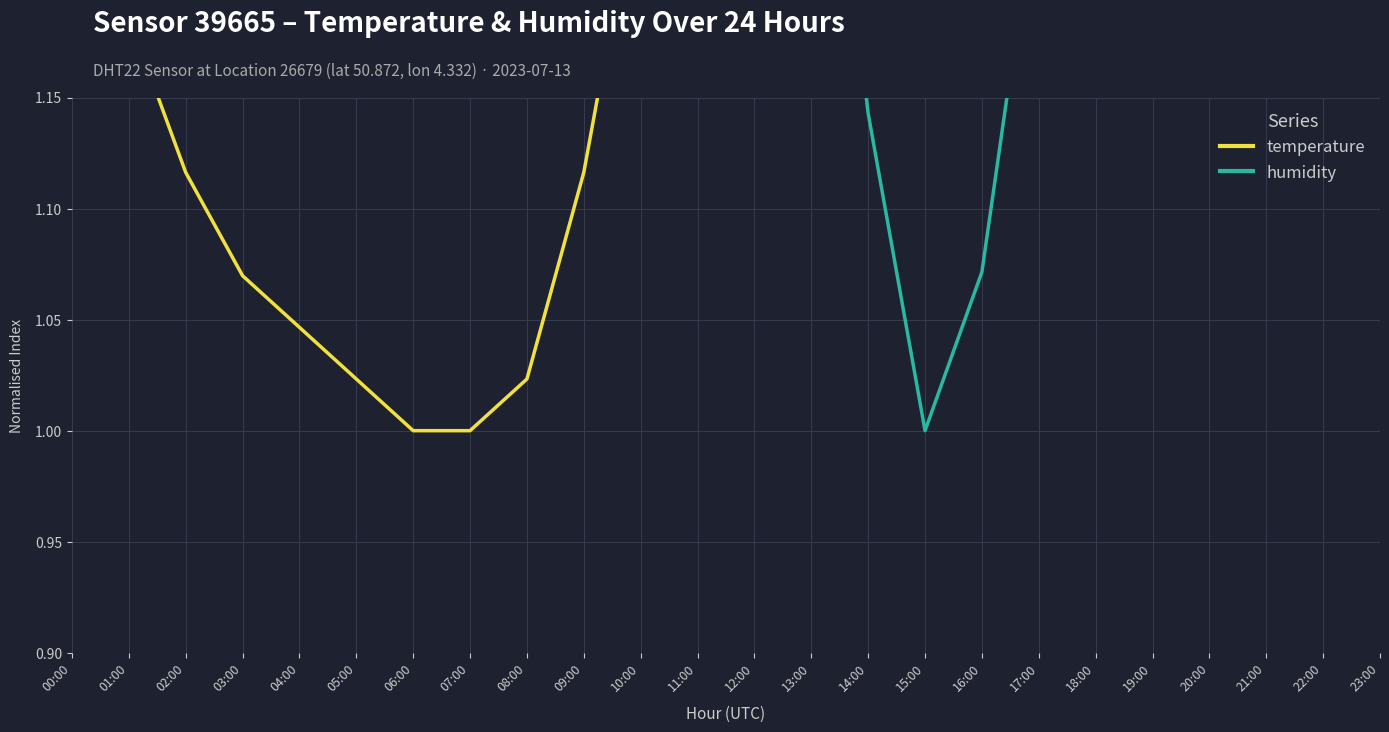

What is the label of the 15th point from the left?

14:00